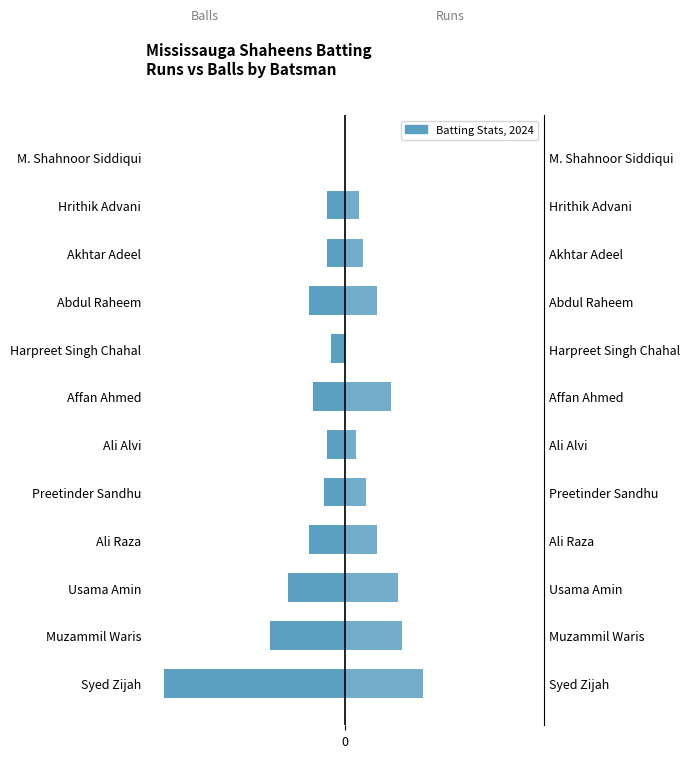

Which series has the widest spread of values?

Balls